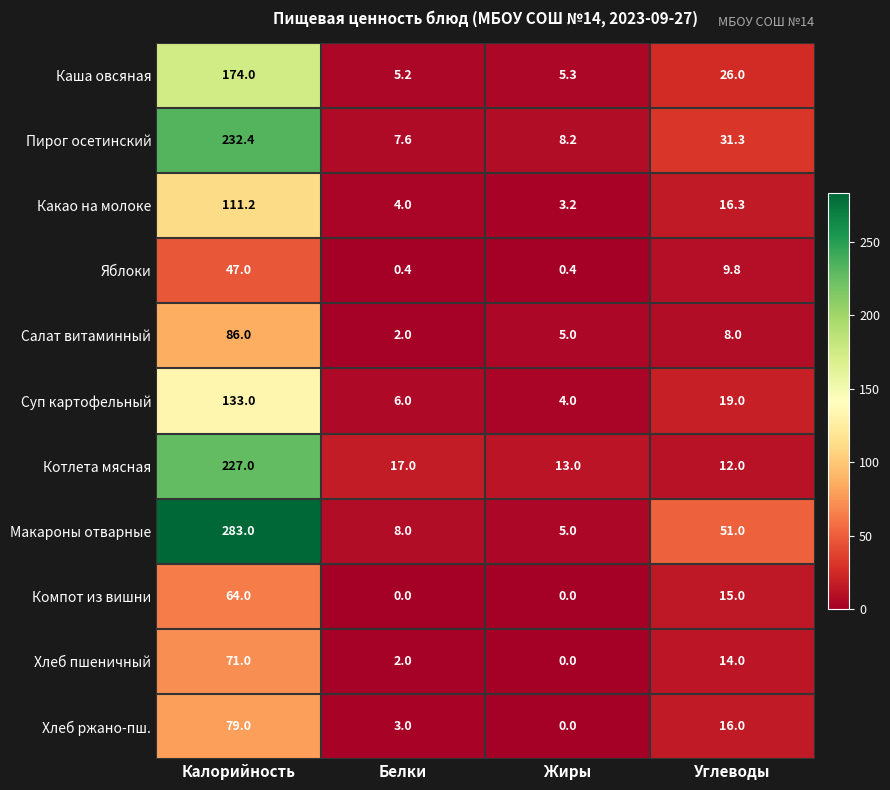

How many distinct data groups are displayed?

11